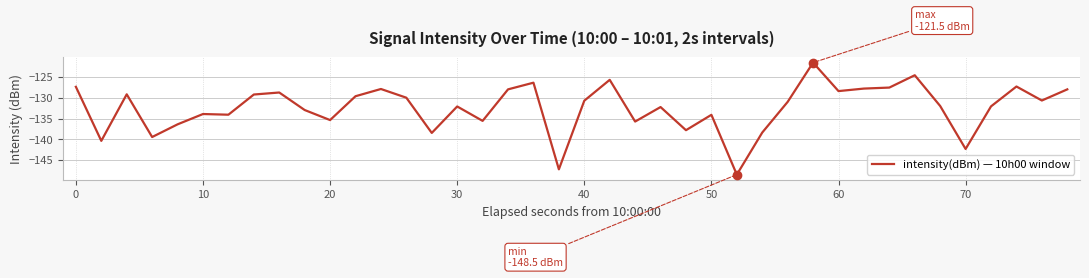

What is the difference between the maximum and minimum values?

27.0